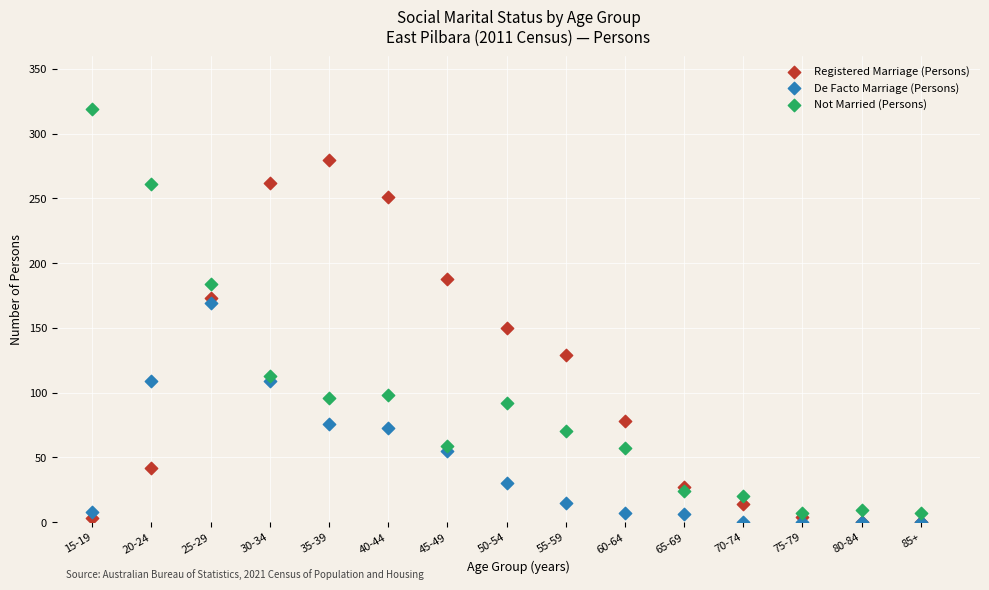

Which series has the largest Y range (max minus min)?

Not Married (Persons)